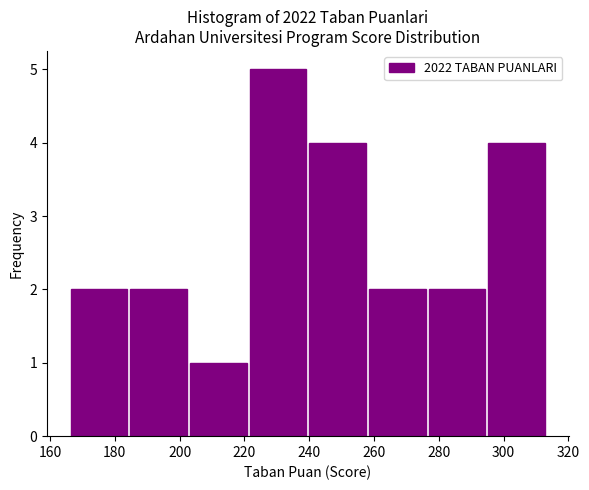

Which range on the x-axis has the tallest bar?

222 to 240